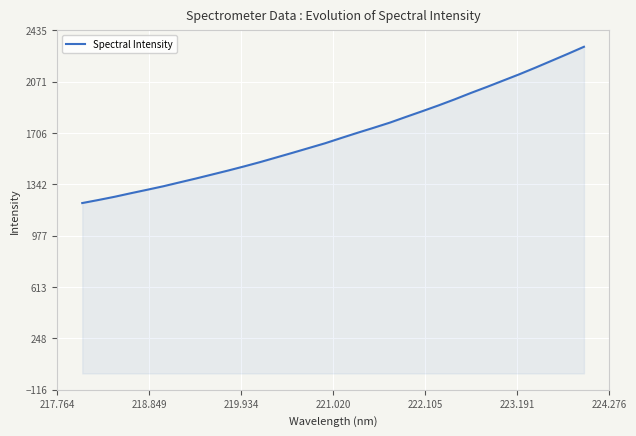

What is the maximum value shown in the chart?

2319.1